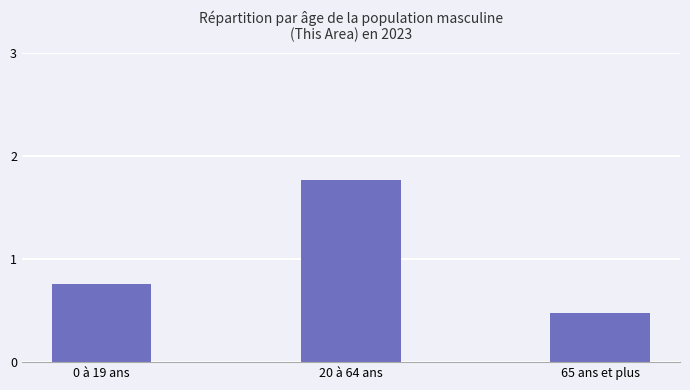

What is the average value?

1.0